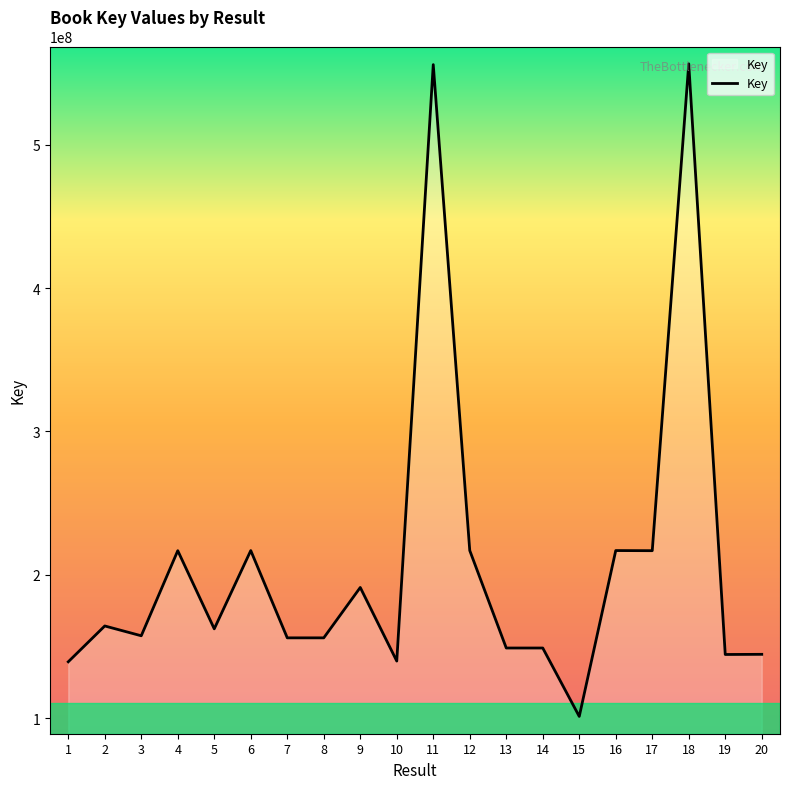

Which label corresponds to the smallest value in the chart?

15